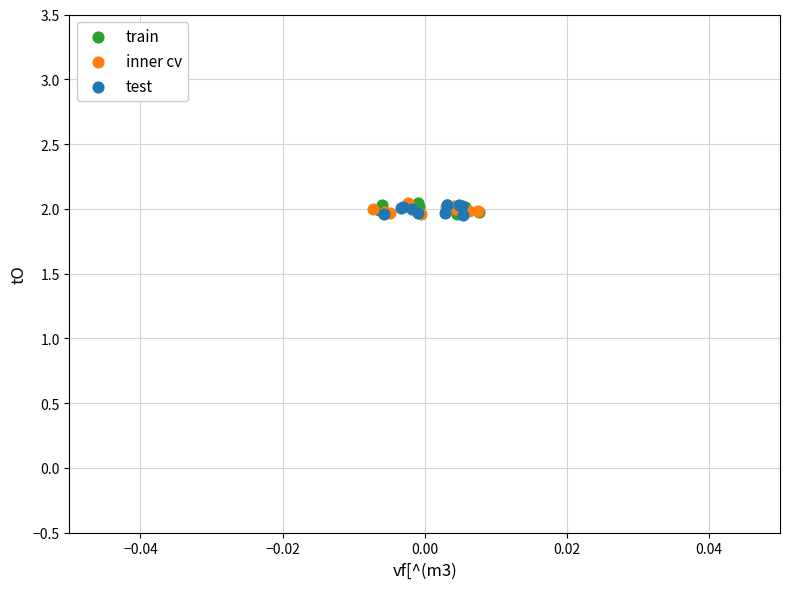

What are all the series names shown in the legend?

train, inner cv, test